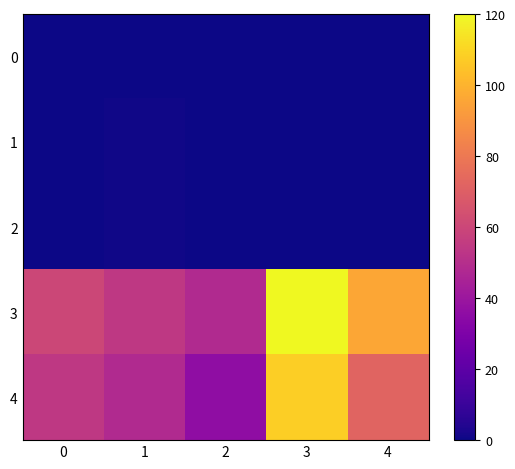

Reading left to right, transcribe all the data shown in this chart.

0: 0=0.3	1=0.4	2=0.2	3=0.0	4=0.0
1: 0=0.4	1=0.5	2=0.3	3=0.0	4=0.0
2: 0=0.5	1=0.6	2=0.3	3=0.0	4=0.0
3: 0=60.0	1=54.0	2=48.0	3=120.0	4=96.0
4: 0=54.0	1=48.0	2=36.0	3=108.0	4=72.0